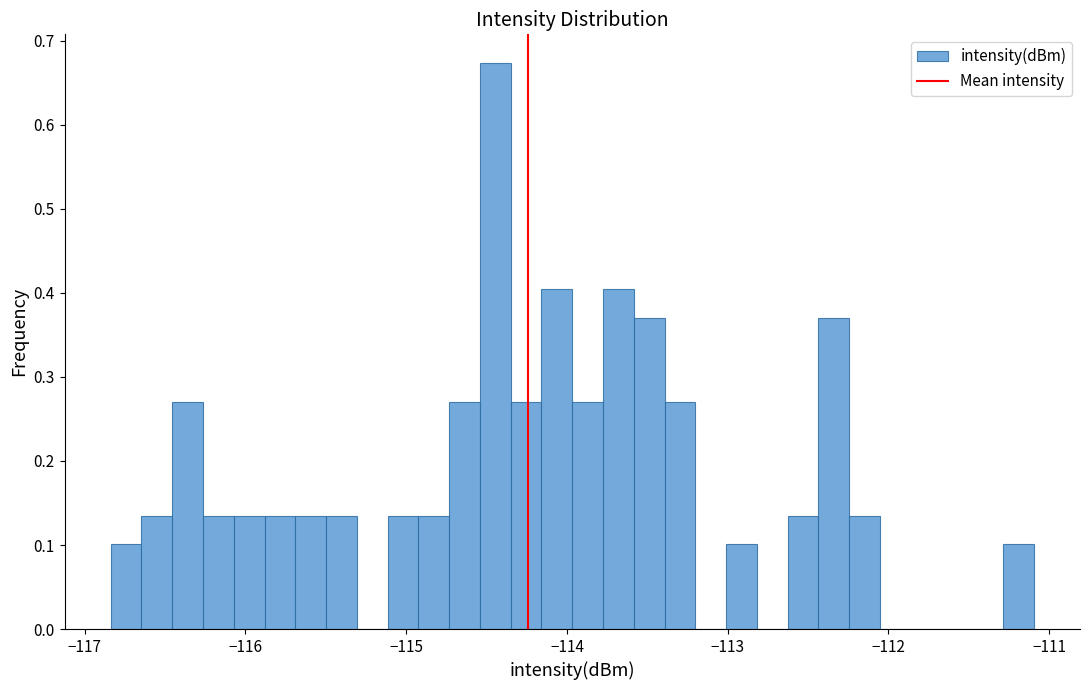

Around what value on the x-axis is the tallest bar? Give the approximate position of its centre, as read against the axis.

-114.4